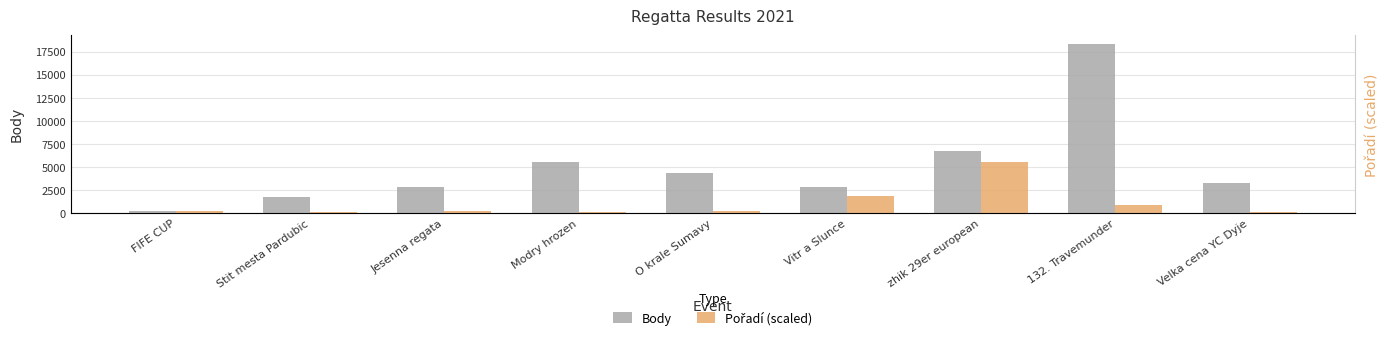

What position from the left is 132. Travemunder?

8